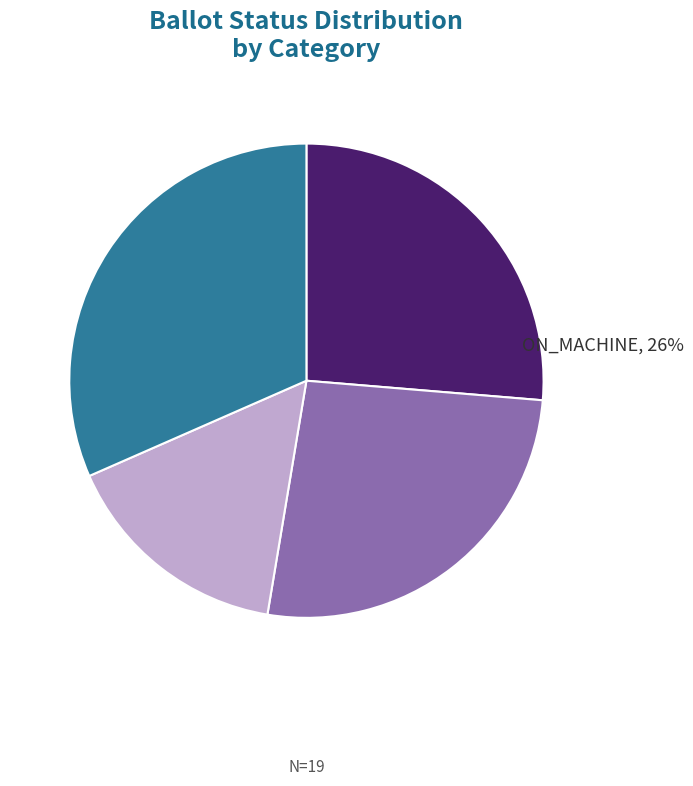

Does any single category account for the majority?

No